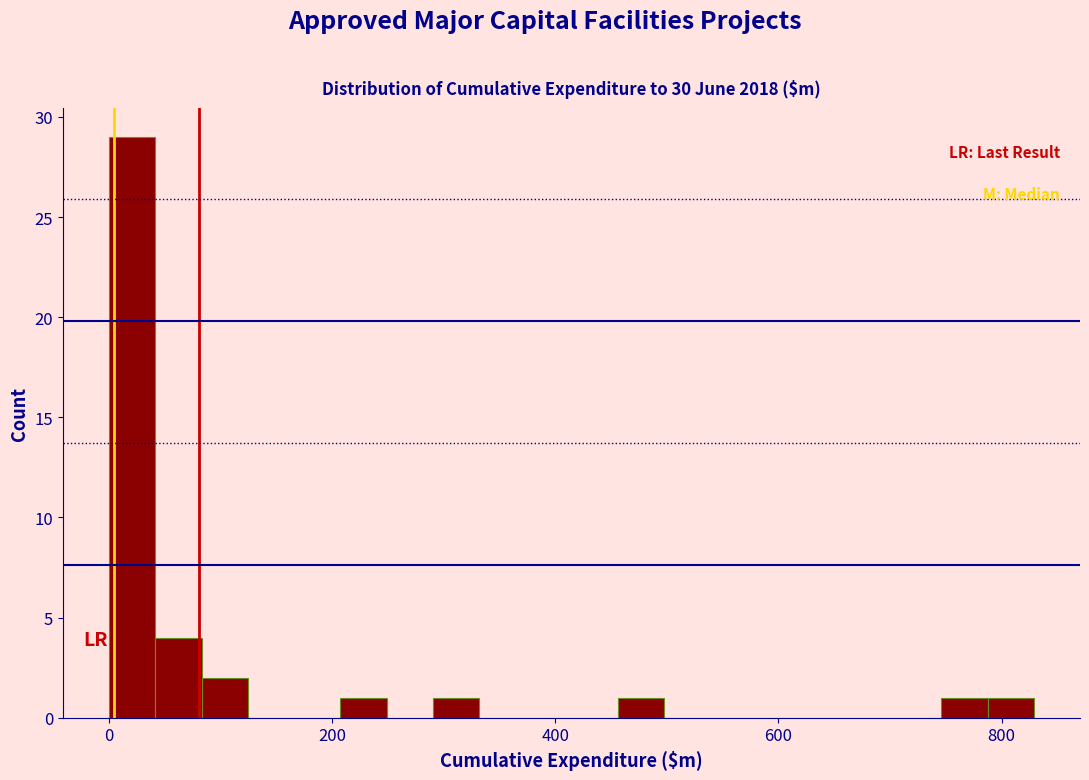

Read against the x-axis, roughly where is the centre of the tallest bar?

20